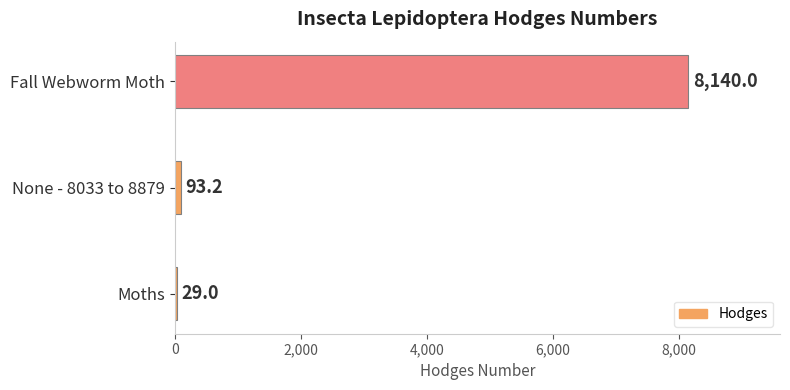

Rank the categories by value from lowest to highest.

Moths, None - 8033 to 8879, Fall Webworm Moth